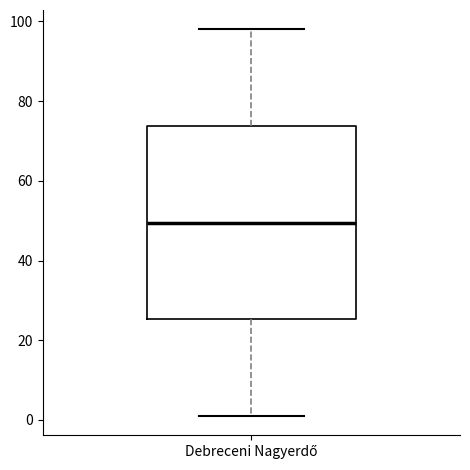

Where does the lower whisker of the box for Debreceni Nagyerdő end on the y-axis? The values are not printed on the chart, so give them approximately, as read against the axis.

2